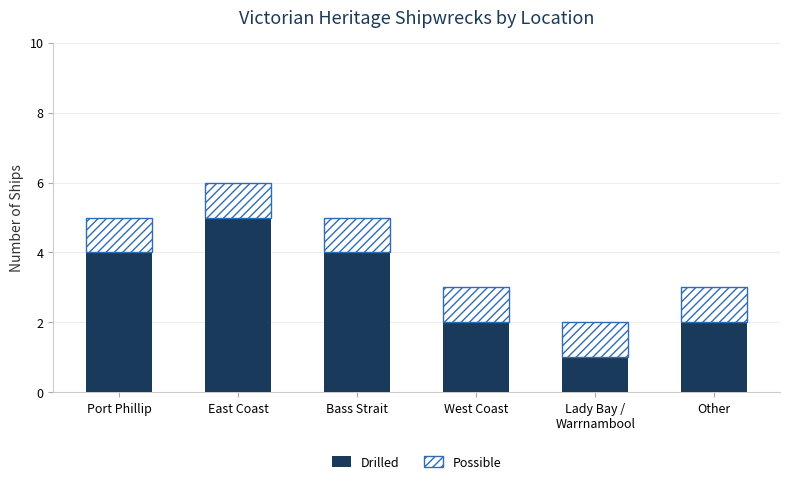

At which category is the sum across all series the highest?

East Coast